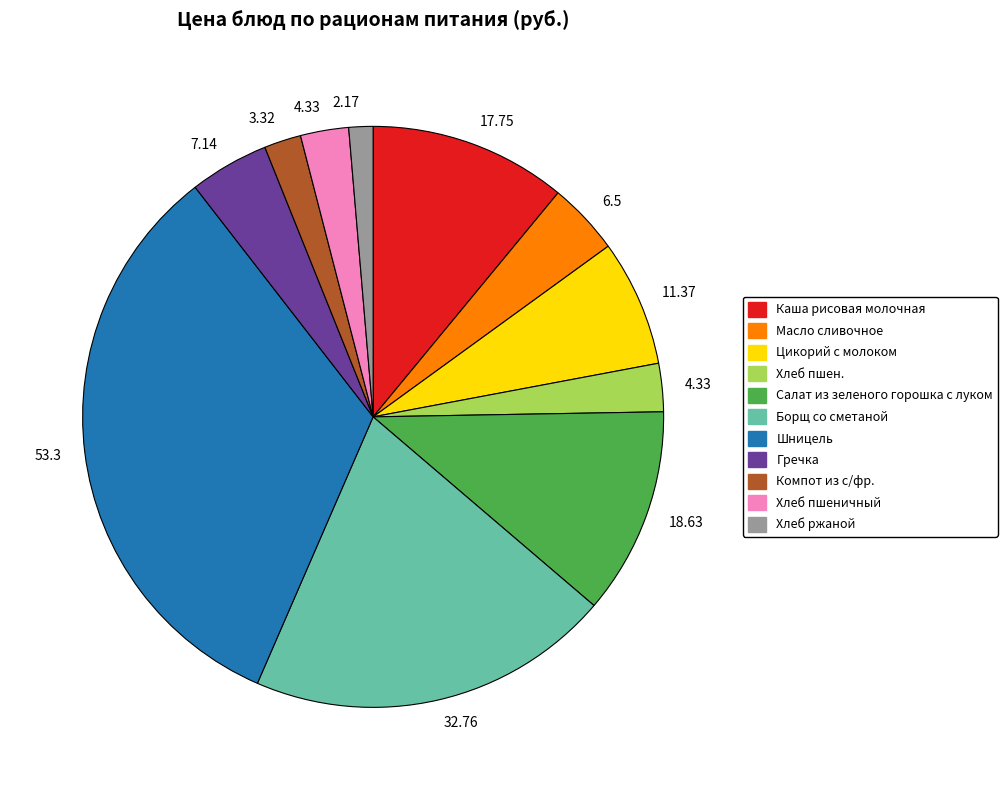

Does any single category account for the majority?

No